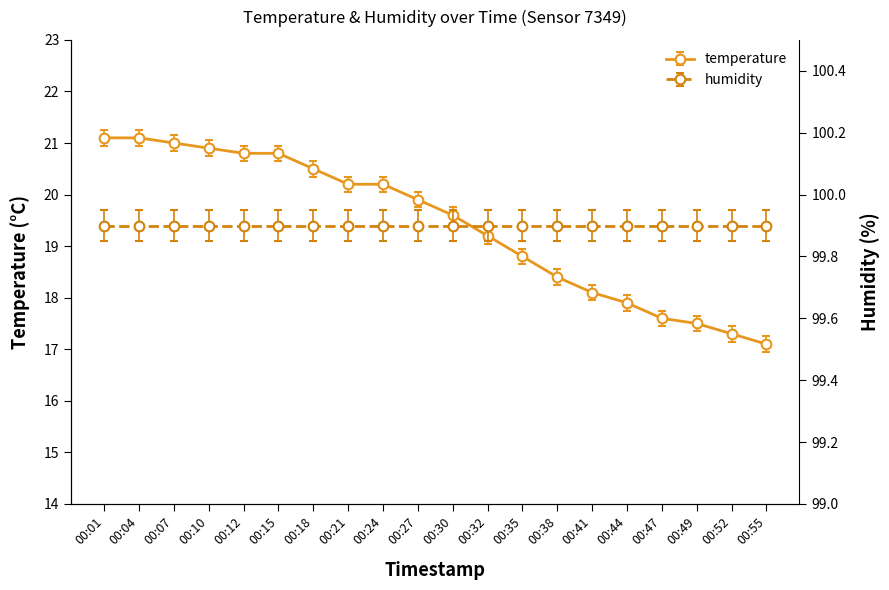

Which label corresponds to the smallest value in the chart?

00:55